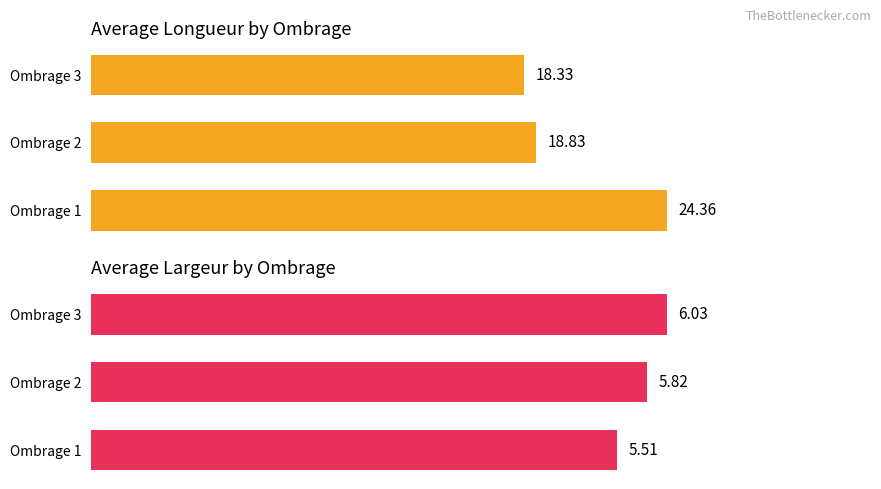

How many bars are there in total?

6